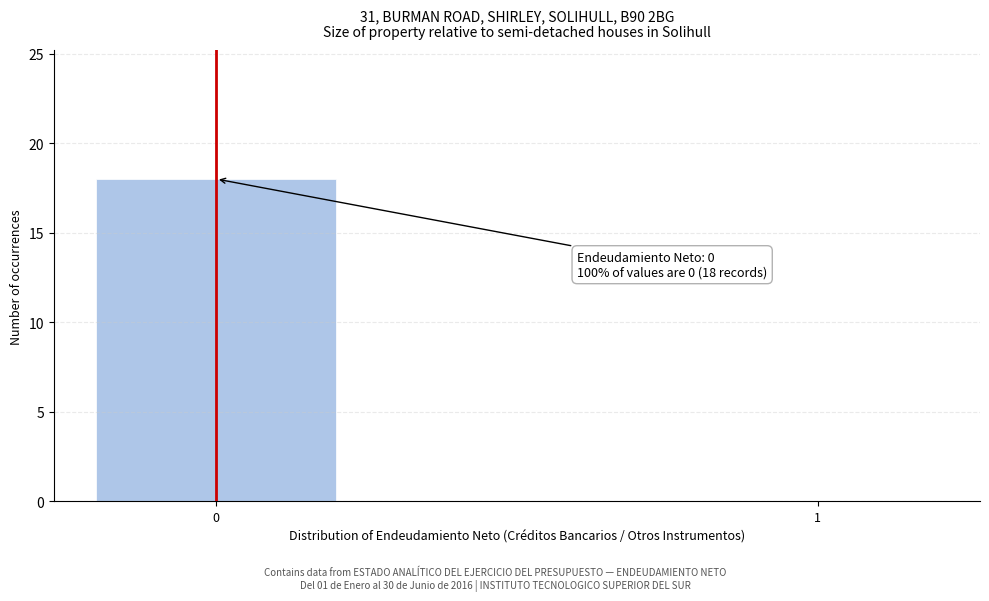

Reading left to right, what are all the values shown in this chart?

0=18	1=0